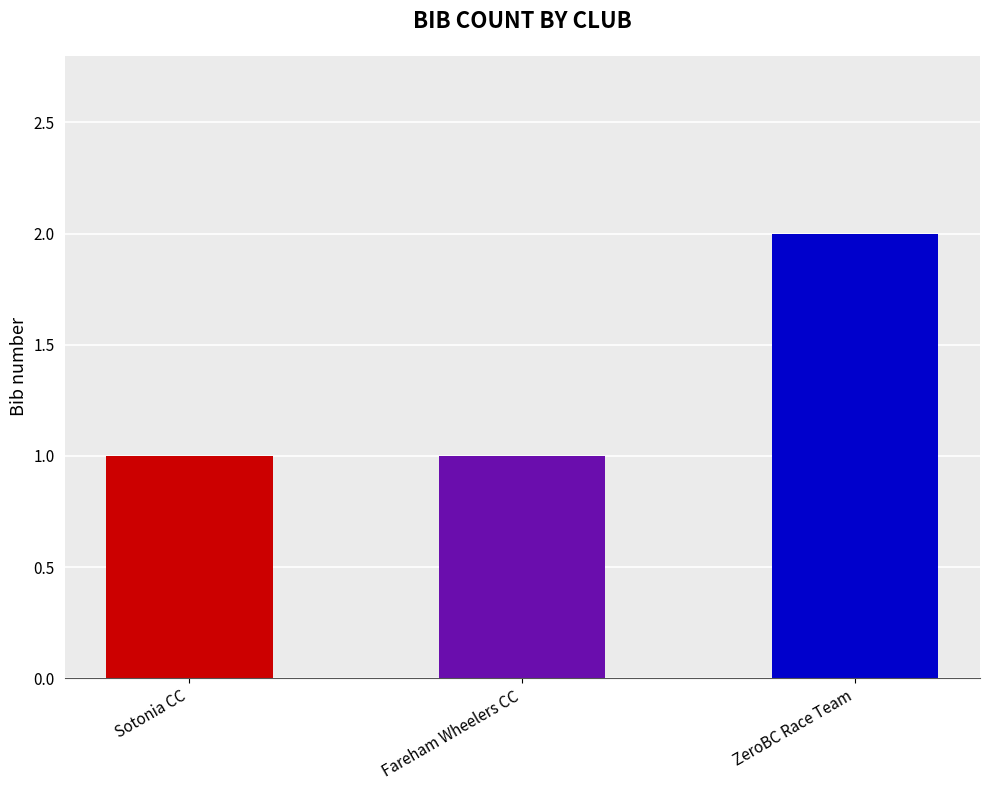

What is the sum of the values at 3 and 1?

3